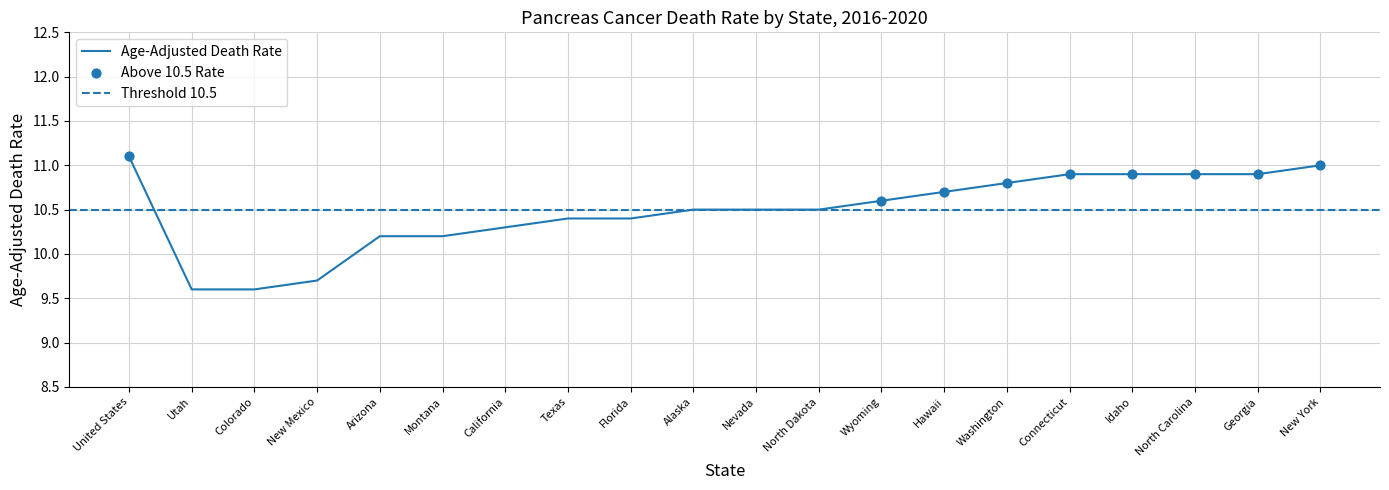

What value does the Age-Adjusted Death Rate series have at Washington?

10.8